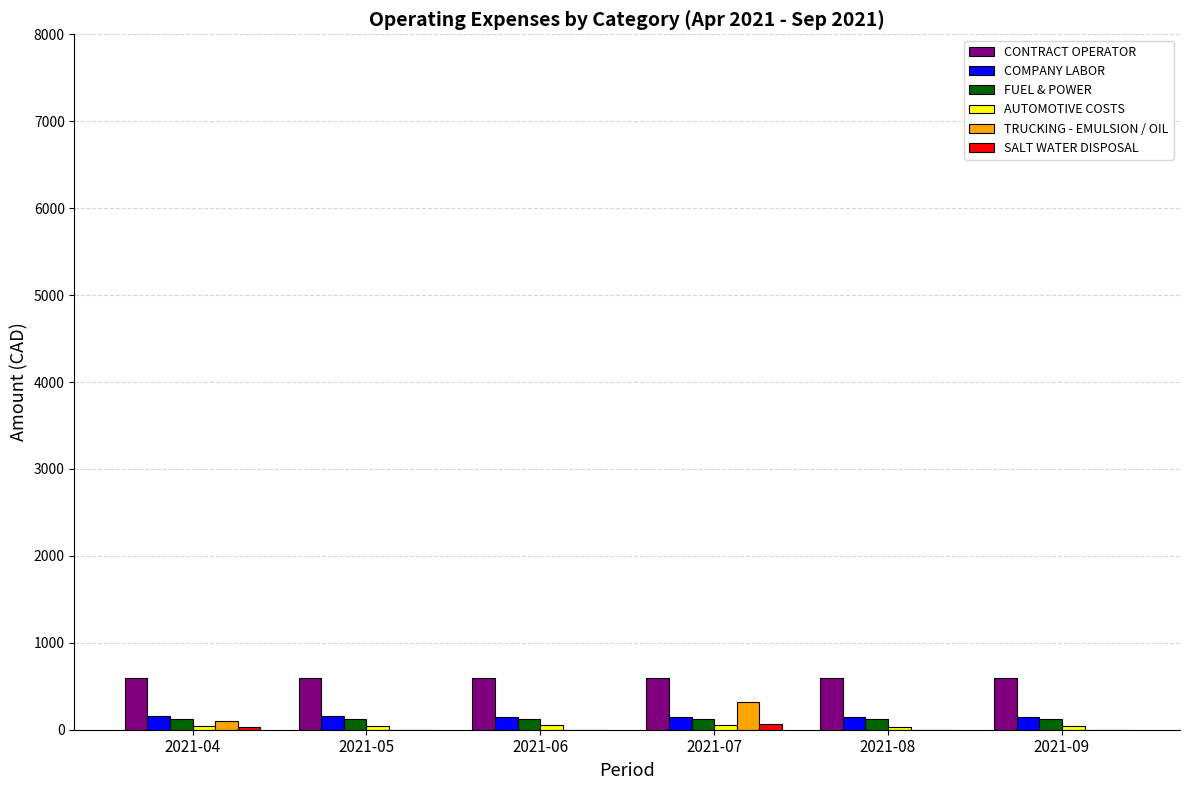

What is the sum of all FUEL & POWER values?

744.4